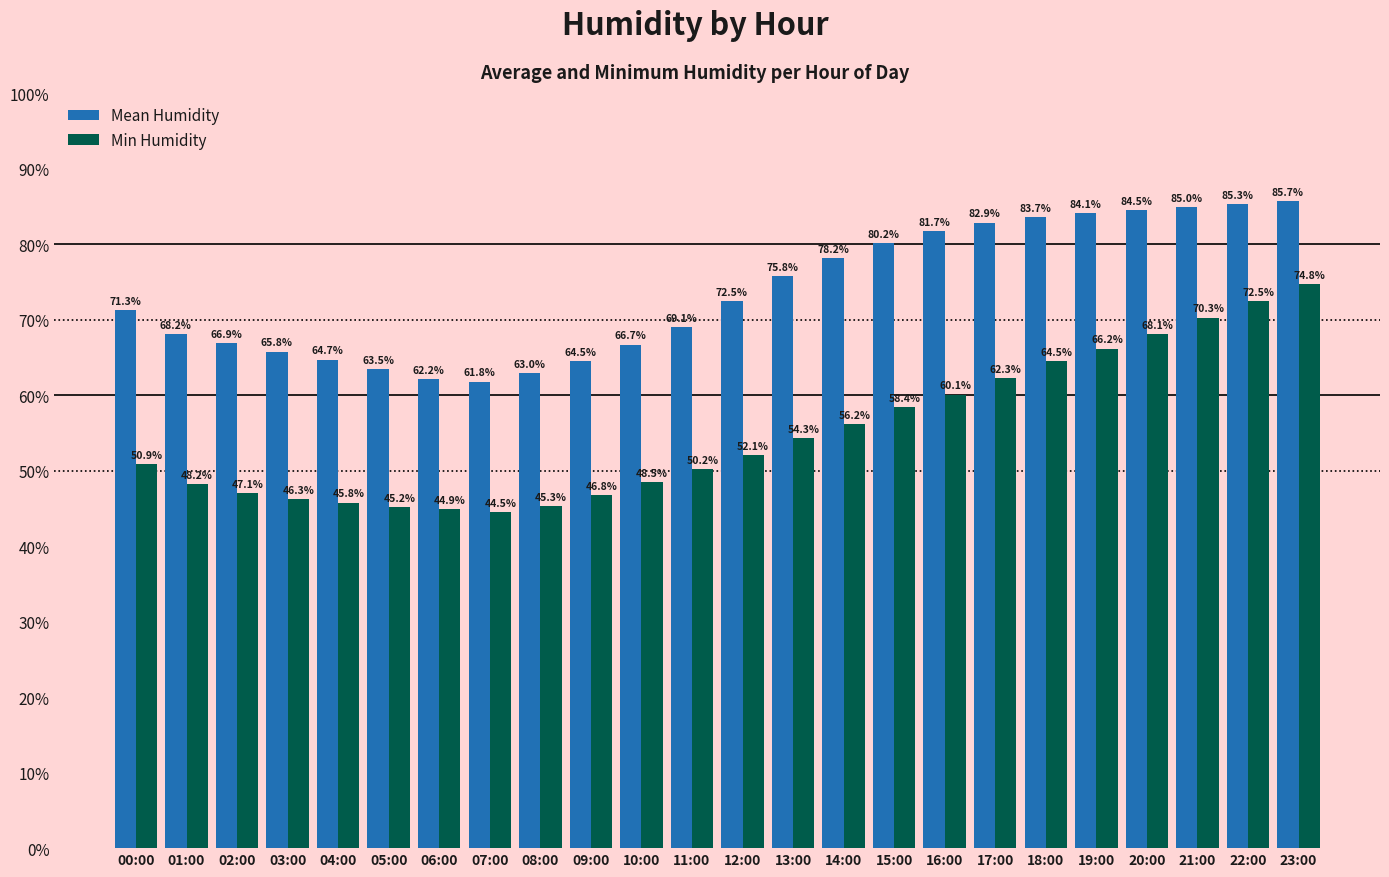

What is the minimum value for Mean Humidity?

61.8